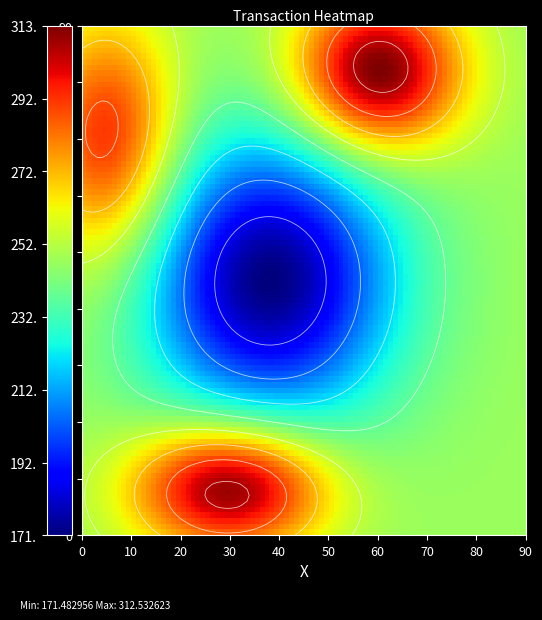

True or false: 0d9f4e374abaf6740e21c2033ea14c23a5f12c9 has a value of 117.3 at io_index.

False